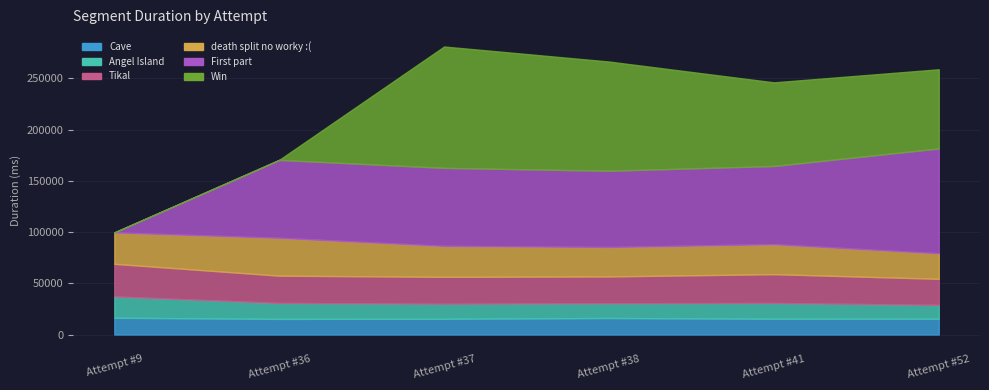

What are all the series names shown in the legend?

Cave, Angel Island, Tikal, death split no worky :(, First part, Win